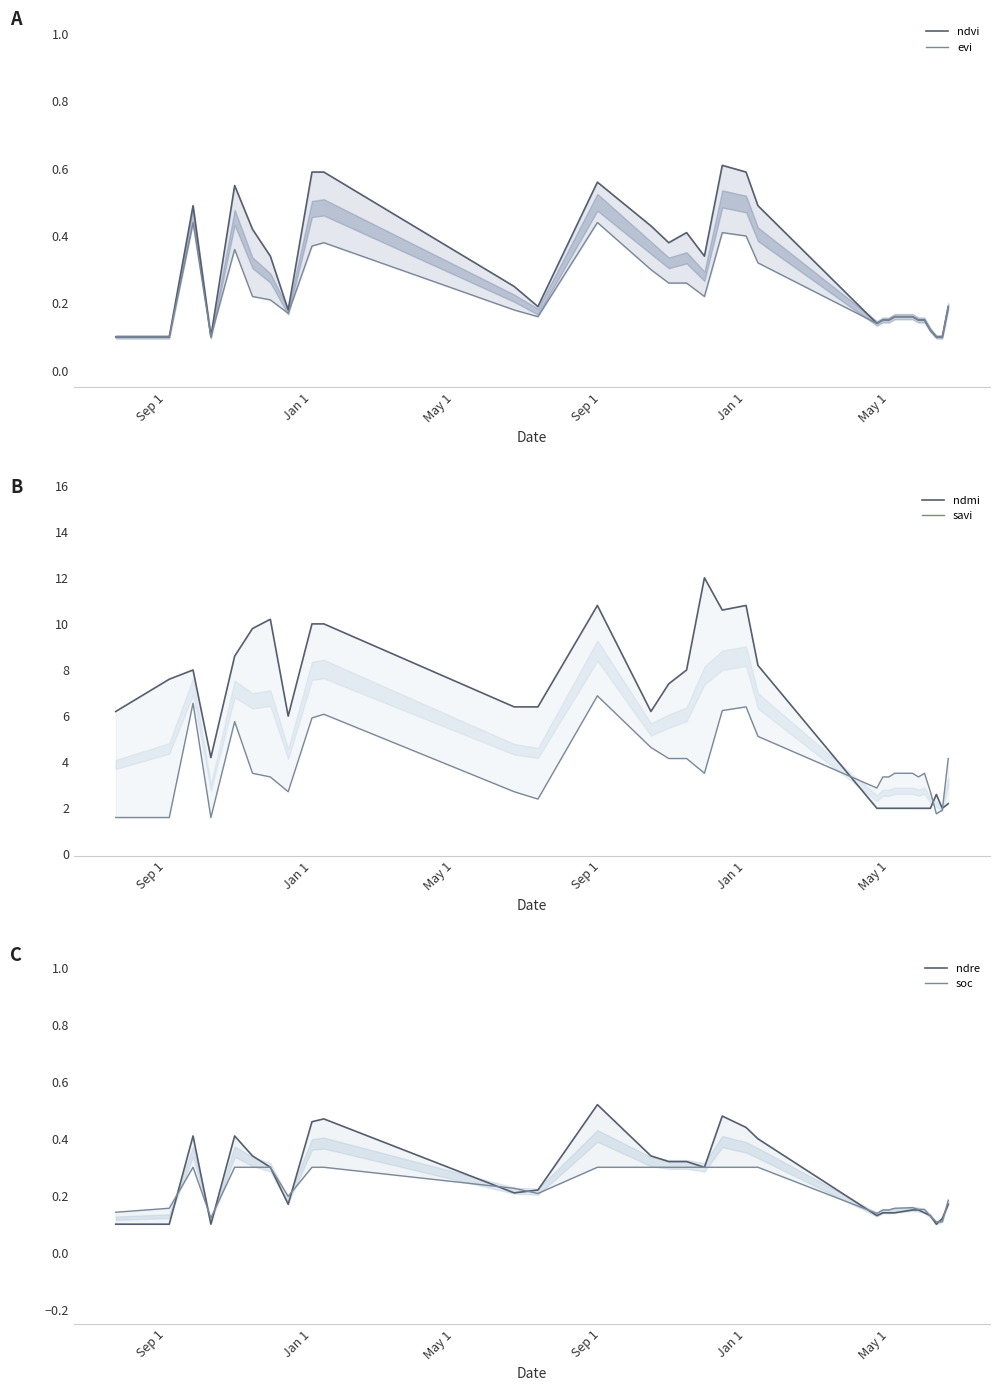

True or false: ndmi has a value of 18.8 at 12.

False